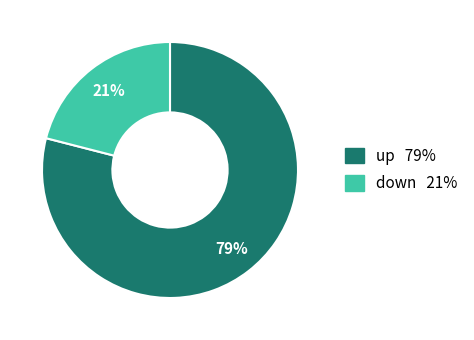

Rank the categories by value from highest to lowest.

up, down